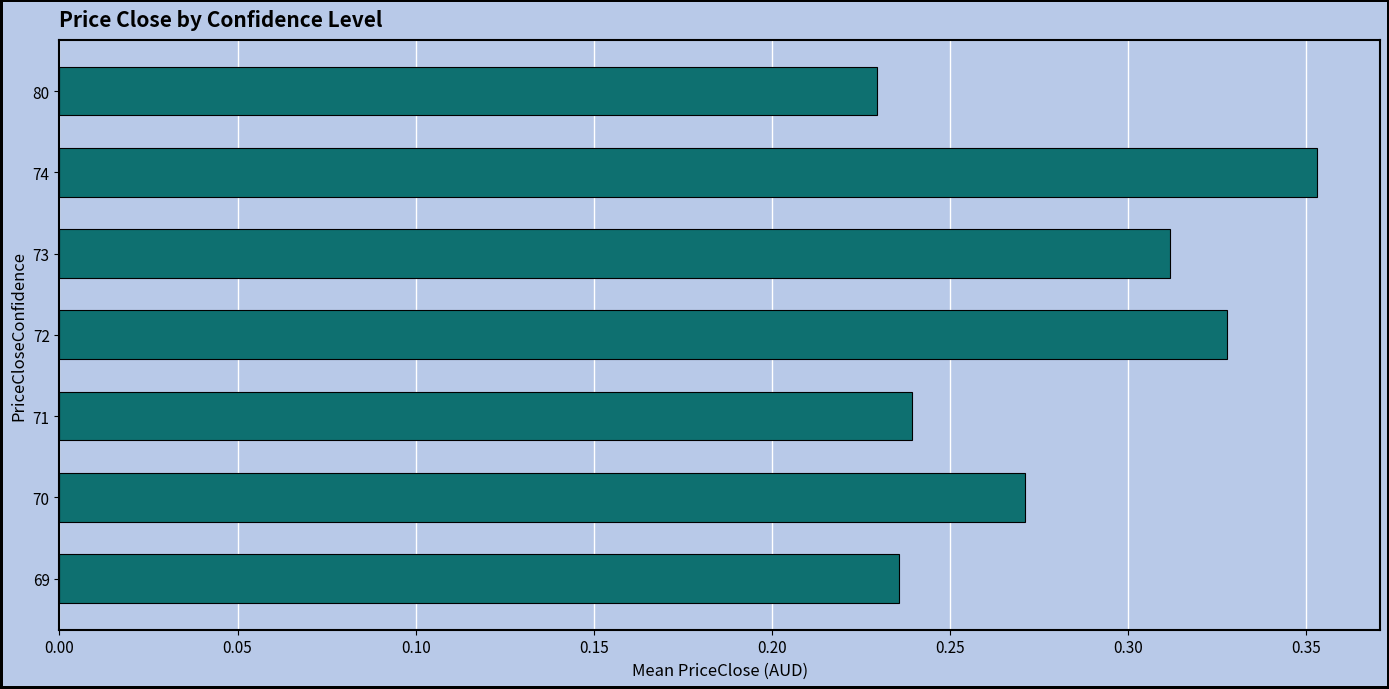

The value at 70 is 0.4. True or false?

False